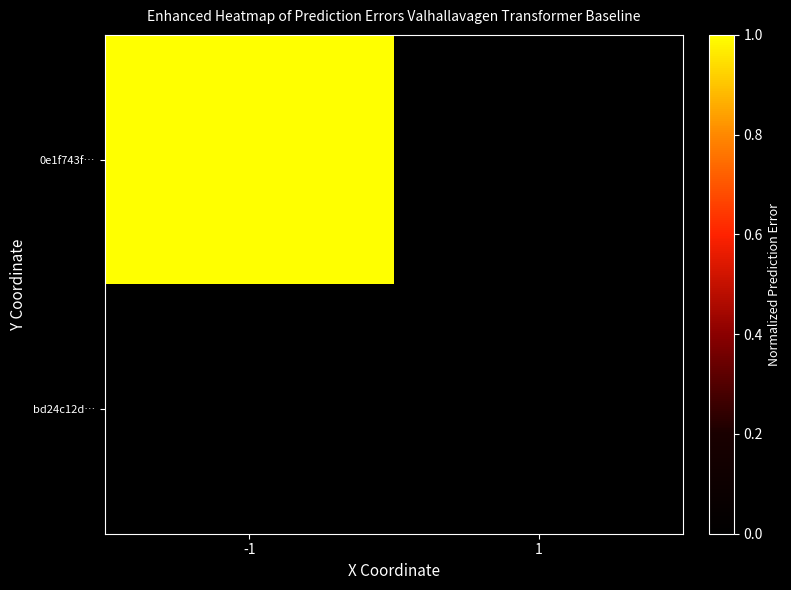

How many distinct data groups are displayed?

2